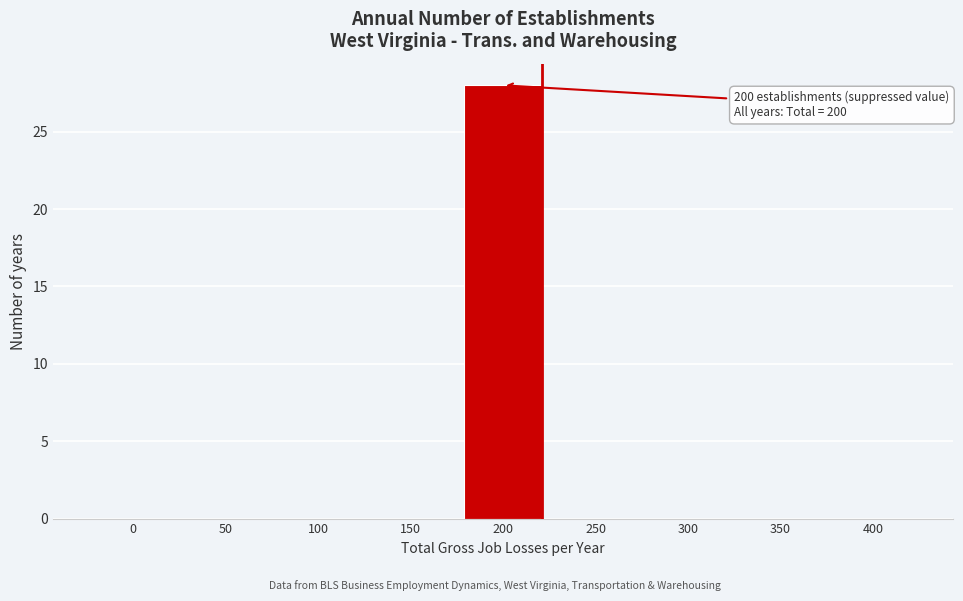

Reading left to right, what are all the values shown in this chart?

0=0	50=0	100=0	150=0	200=28	250=0	300=0	350=0	400=0